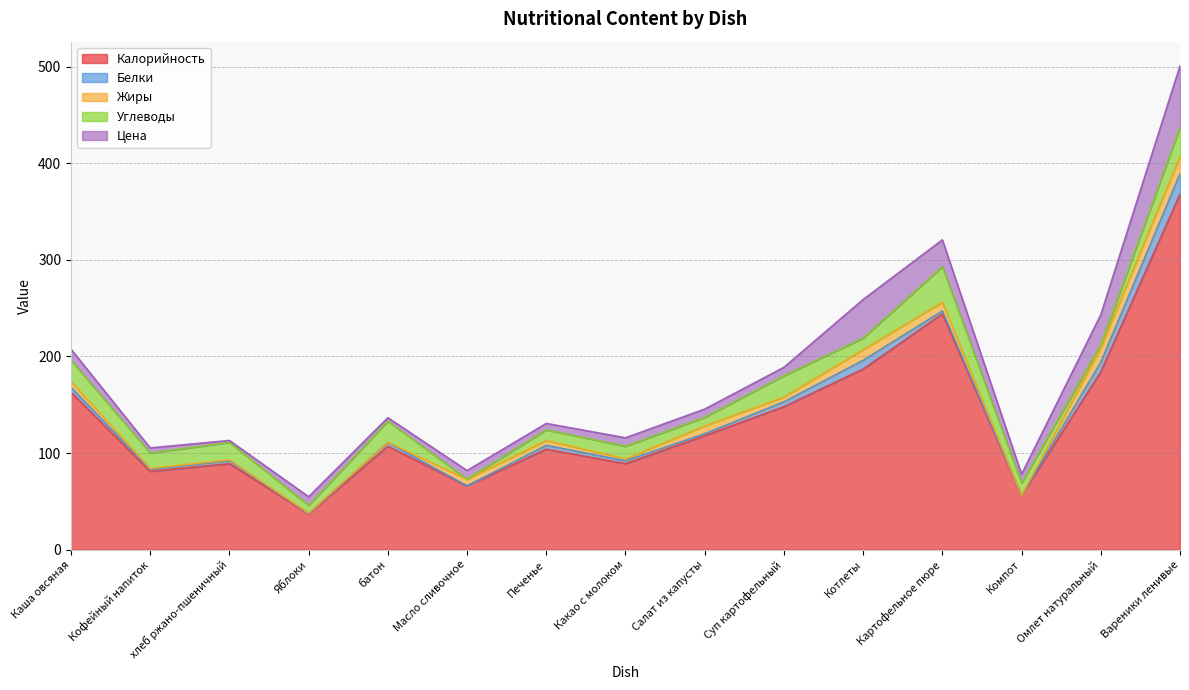

At which category is the sum across all series the highest?

Вареники ленивые